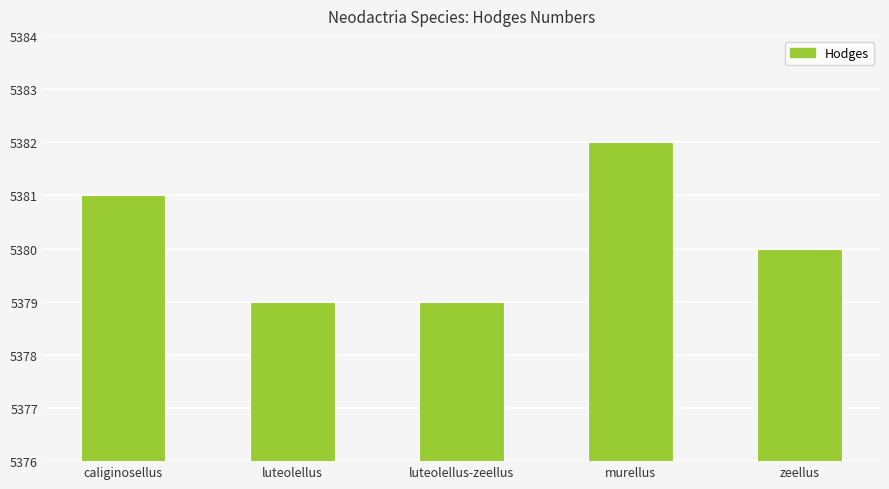

How many categories are shown in the chart?

5